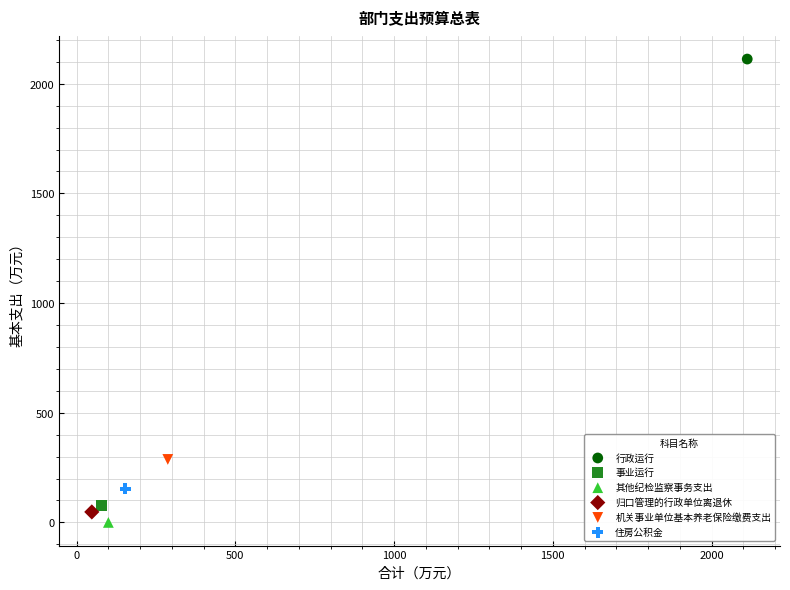

Which series contains the lowest Y value?

其他纪检监察事务支出